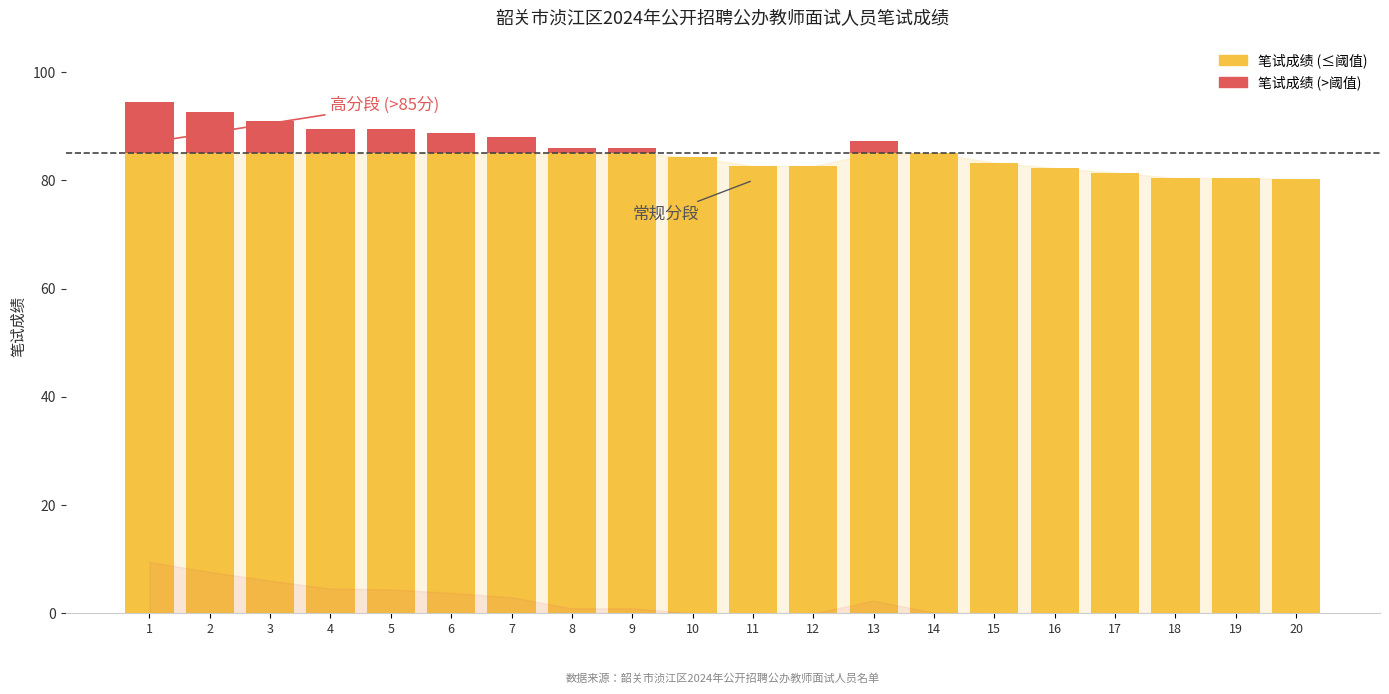

At how many categories does at least one series exceed 75?

20